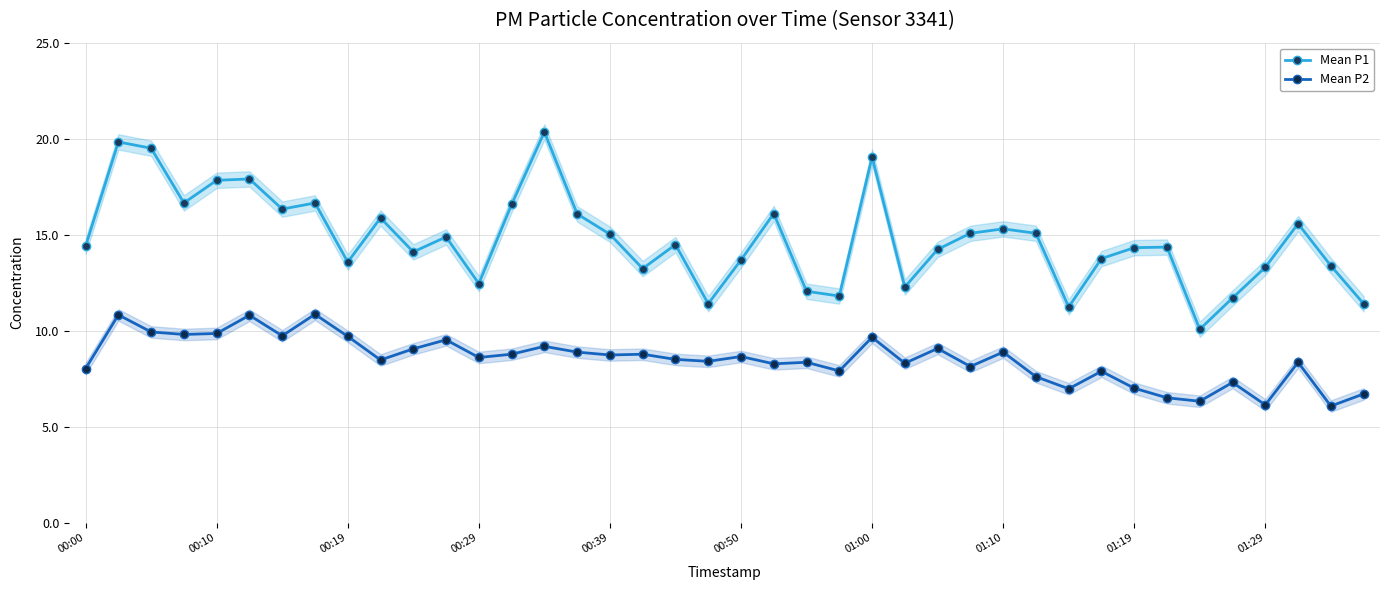

True or false: Mean P2 and Mean P1 cross at least once.

False